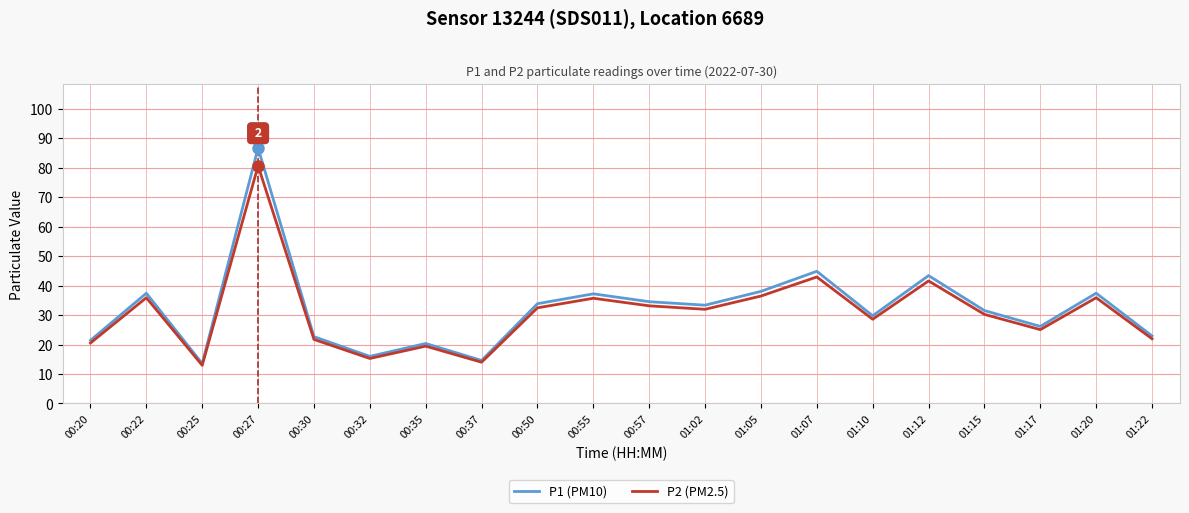

Which series changed the most between 01:15 and 01:22?

P1 (PM10)